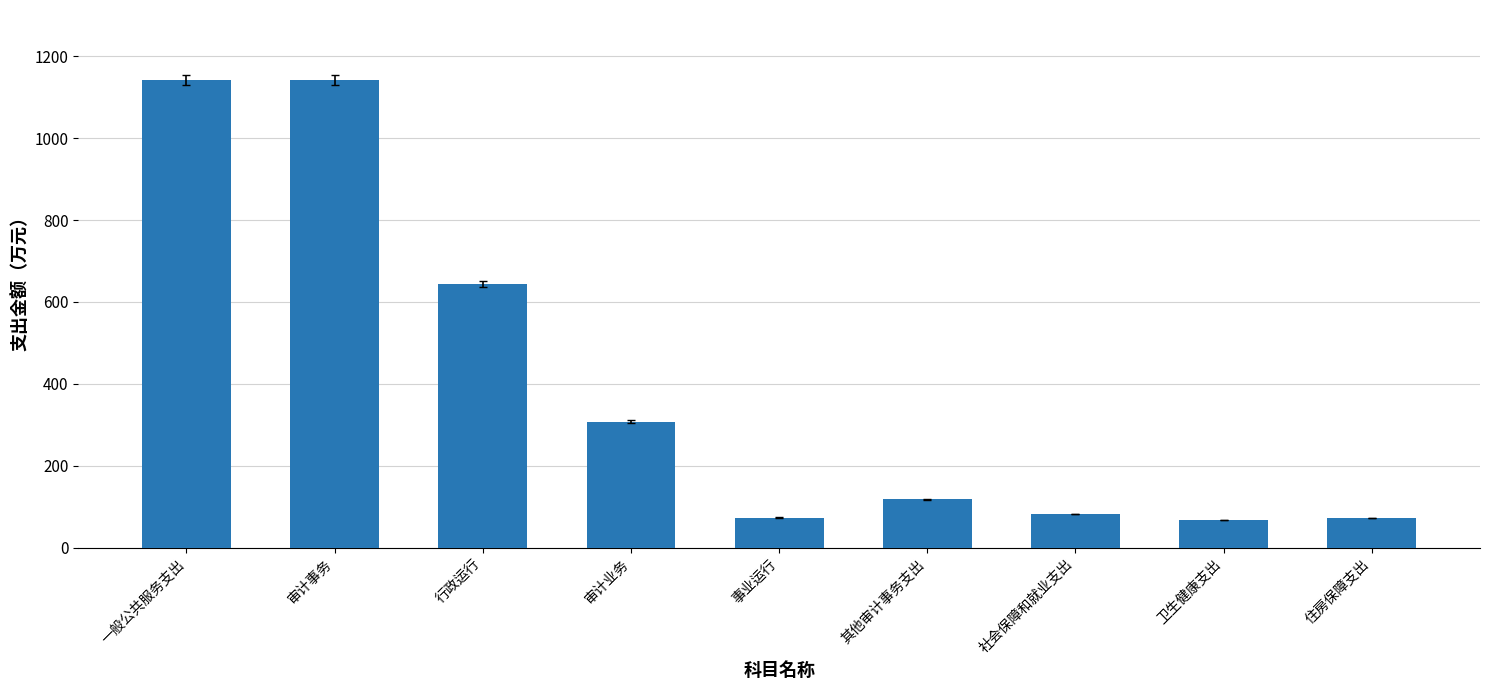

What is the label of the 4th bar from the right?

其他审计事务支出